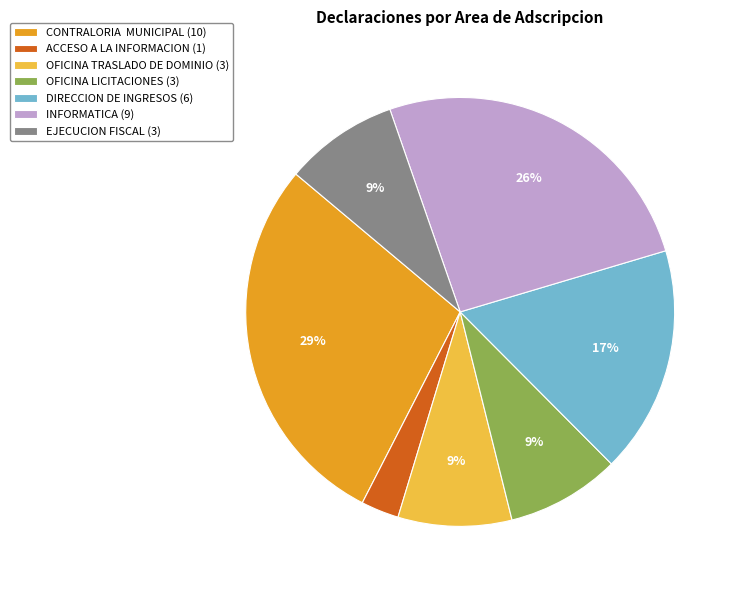

To the nearest percent, what is the difference between the INFORMATICA (9) and CONTRALORIA MUNICIPAL (10) slice percentages?

3%